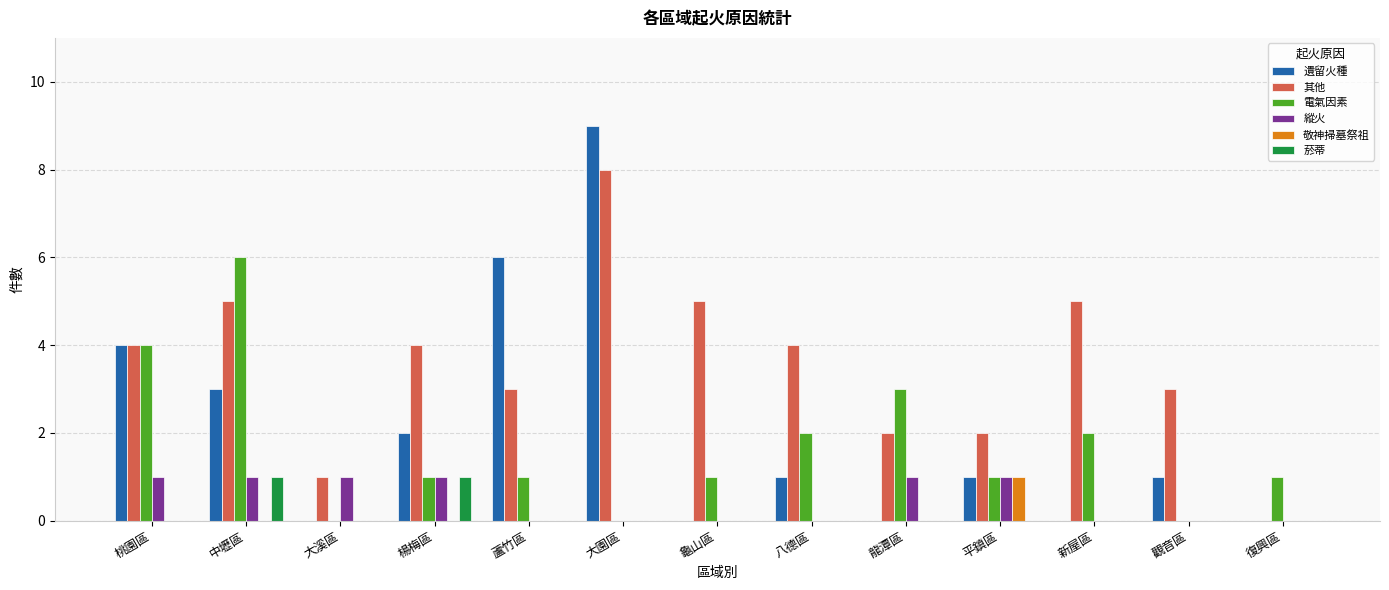

Reading left to right, list all the values displayed in this chart.

遺留火種: 桃園區=4	中壢區=3	大溪區=0	楊梅區=2	蘆竹區=6	大園區=9	龜山區=0	八德區=1	龍潭區=0	平鎮區=1	新屋區=0	觀音區=1	復興區=0
其他: 桃園區=4	中壢區=5	大溪區=1	楊梅區=4	蘆竹區=3	大園區=8	龜山區=5	八德區=4	龍潭區=2	平鎮區=2	新屋區=5	觀音區=3	復興區=0
電氣因素: 桃園區=4	中壢區=6	大溪區=0	楊梅區=1	蘆竹區=1	大園區=0	龜山區=1	八德區=2	龍潭區=3	平鎮區=1	新屋區=2	觀音區=0	復興區=1
縱火: 桃園區=1	中壢區=1	大溪區=1	楊梅區=1	蘆竹區=0	大園區=0	龜山區=0	八德區=0	龍潭區=1	平鎮區=1	新屋區=0	觀音區=0	復興區=0
敬神掃墓祭祖: 桃園區=0	中壢區=0	大溪區=0	楊梅區=0	蘆竹區=0	大園區=0	龜山區=0	八德區=0	龍潭區=0	平鎮區=1	新屋區=0	觀音區=0	復興區=0
菸蒂: 桃園區=0	中壢區=1	大溪區=0	楊梅區=1	蘆竹區=0	大園區=0	龜山區=0	八德區=0	龍潭區=0	平鎮區=0	新屋區=0	觀音區=0	復興區=0